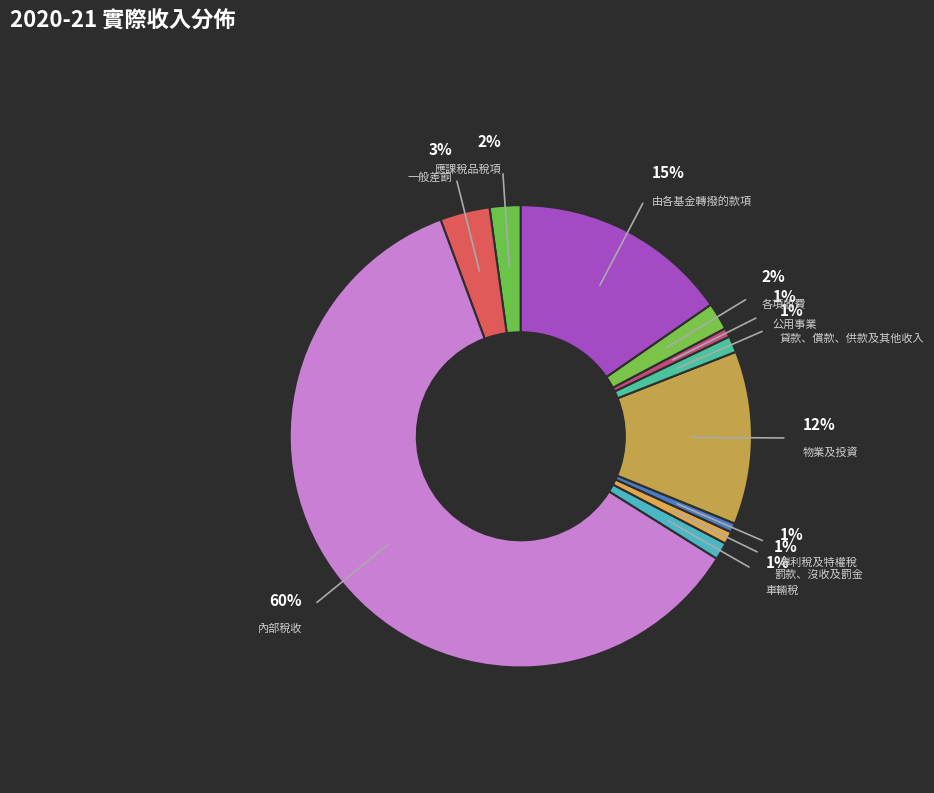

Is the sum of 公用事業 and 一般差餉 greater than half?

No